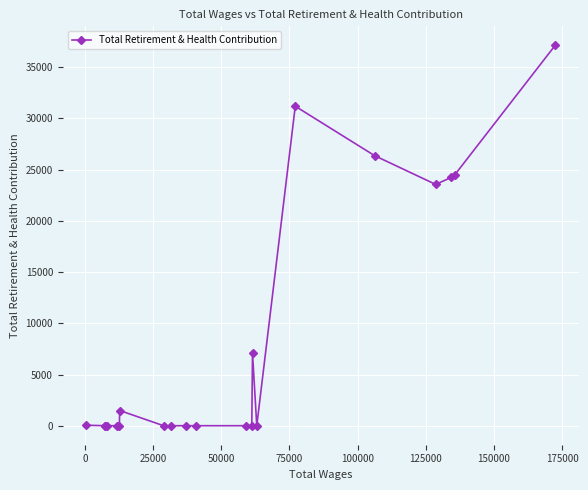

What is the average value?

8363